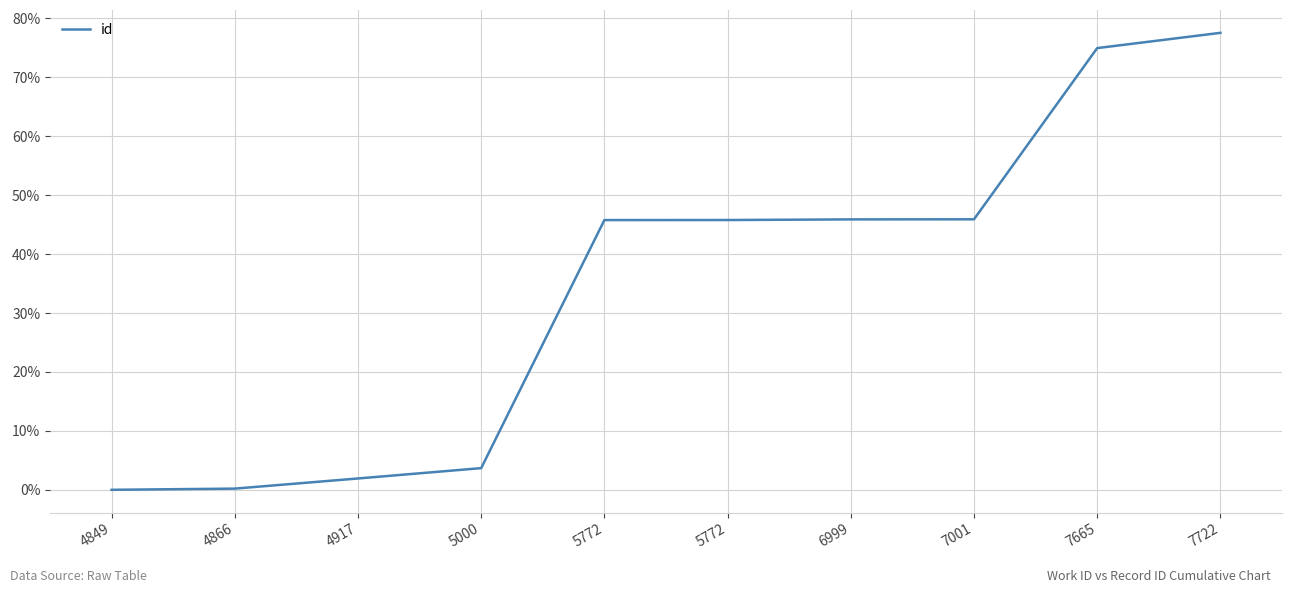

Does the chart display data point markers on the line(s)?

No